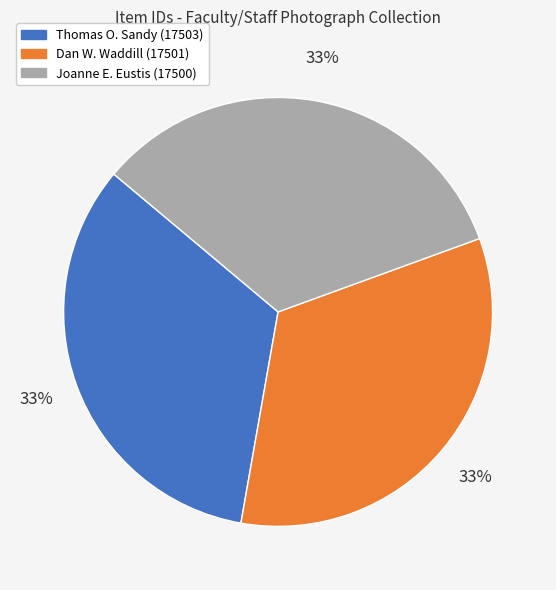

How many slices are in this pie chart?

3